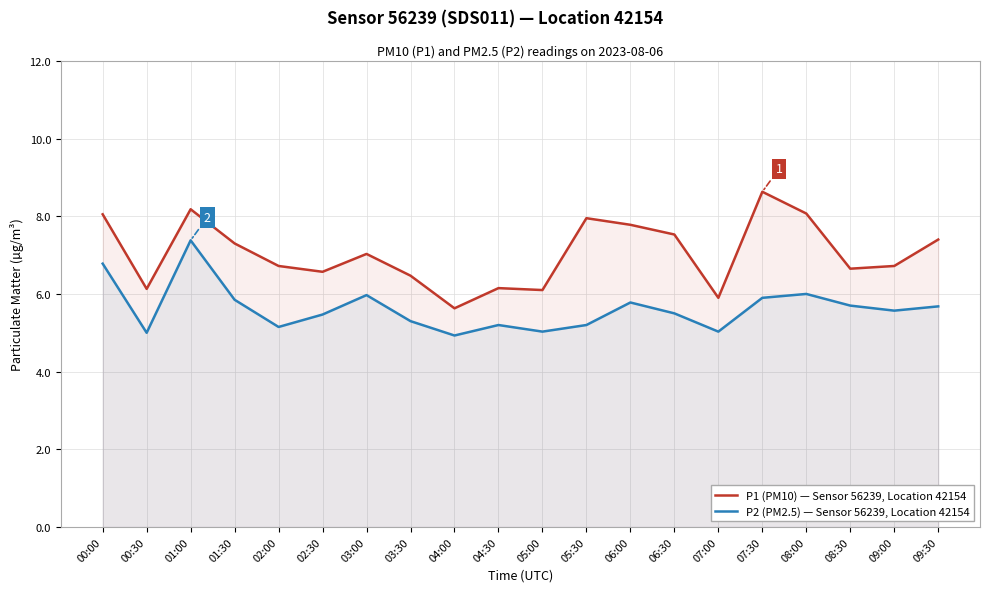

What is the difference between the maximum and minimum values in the P2 (PM2.5) — Sensor 56239, Location 42154 series?

2.5